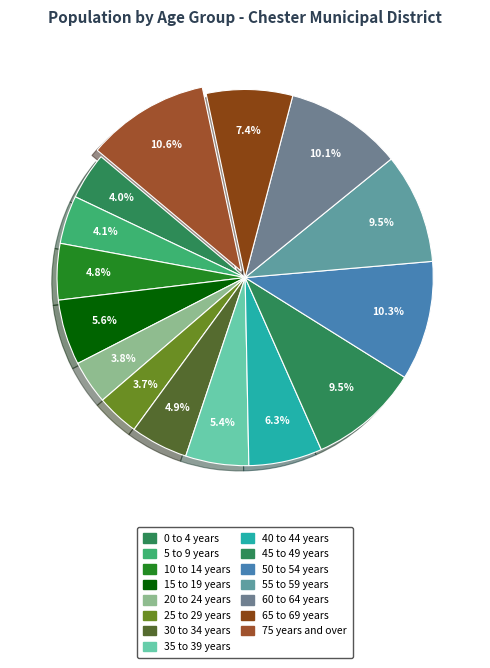

How many segments does this pie chart have?

15